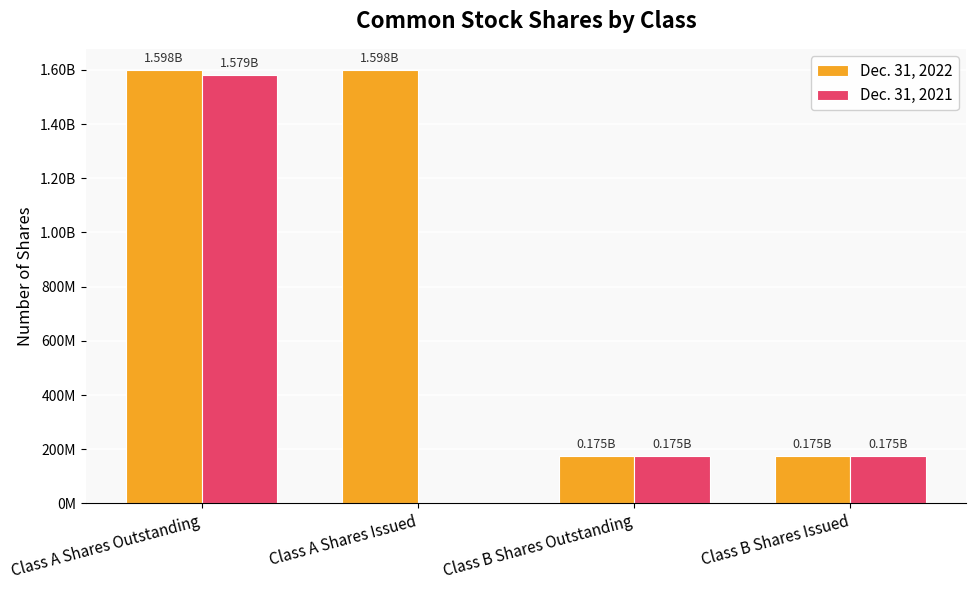

What is the total value across all series at Class A Shares Outstanding?

3177204041